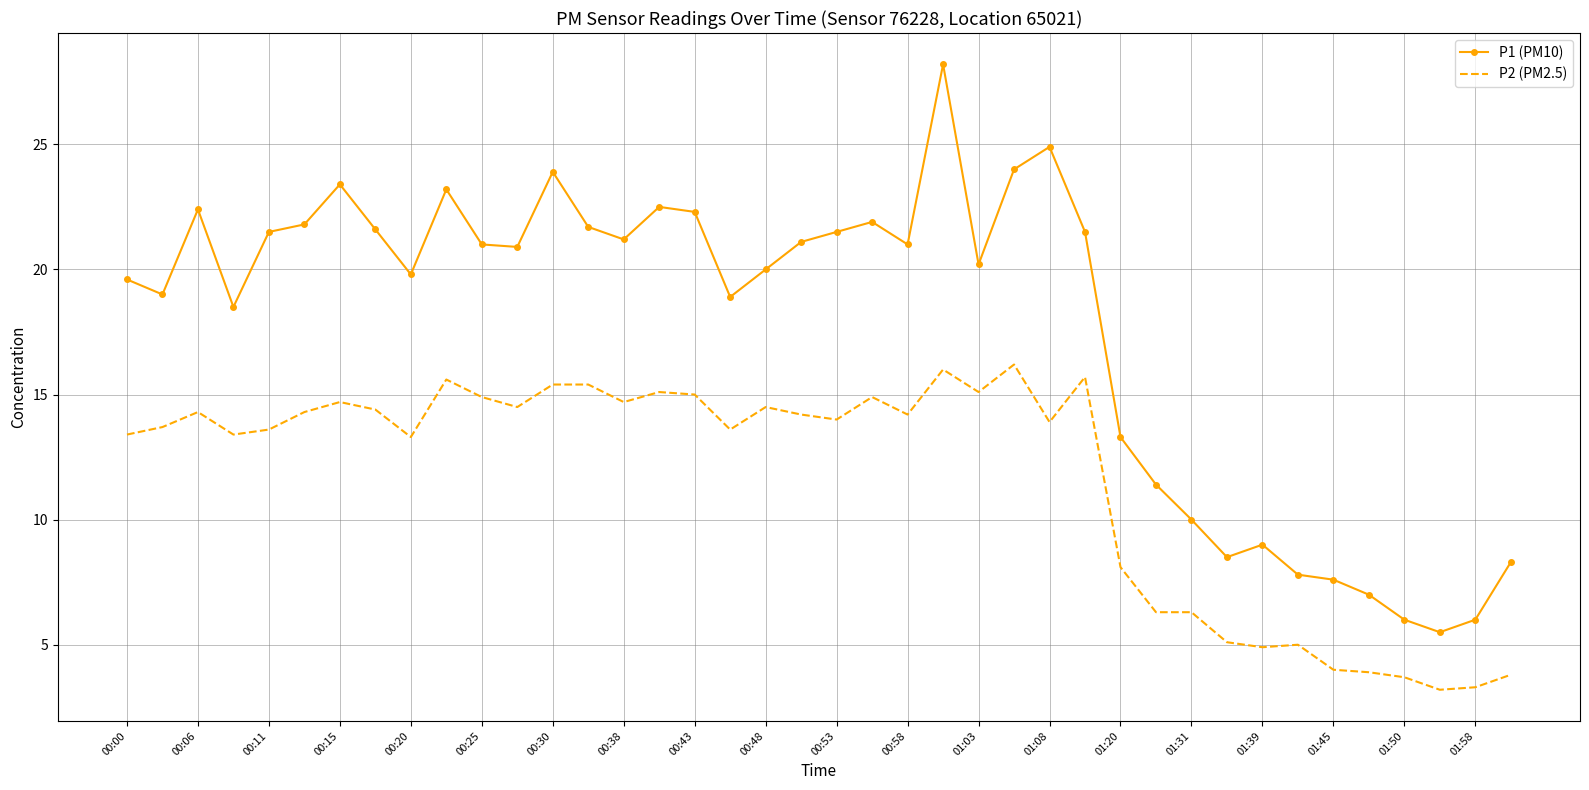

List the series in order of their overall mean, lowest first.

P2 (PM2.5), P1 (PM10)